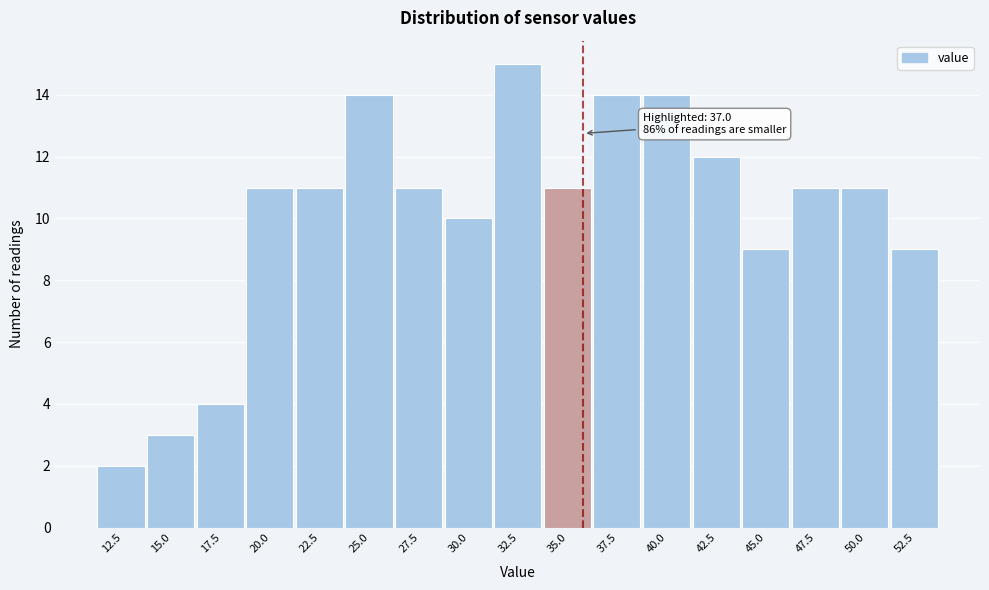

Reading left to right, extract all data points from this chart.

2	3	4	11	11	14	11	10	15	11	14	14	12	9	11	11	9